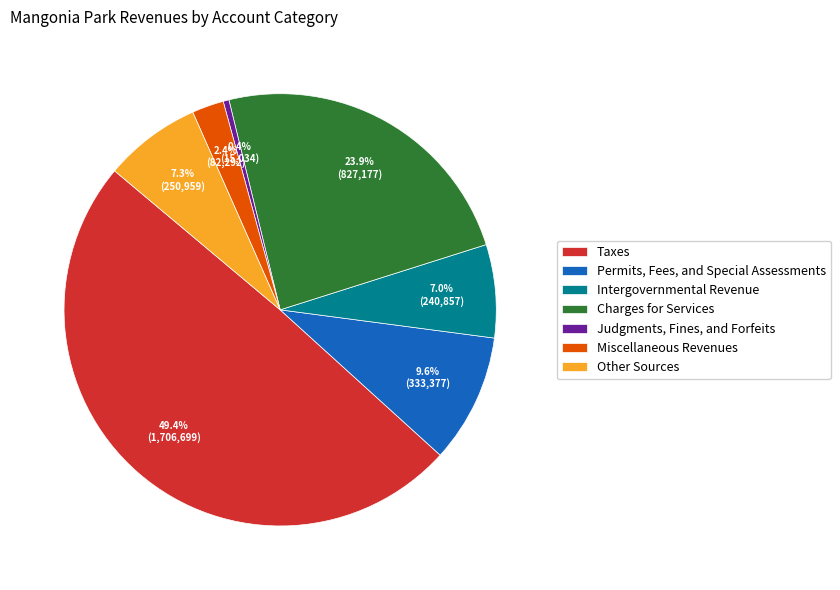

What percentage is the Permits, Fees, and Special Assessments slice, to the nearest percent?

10%